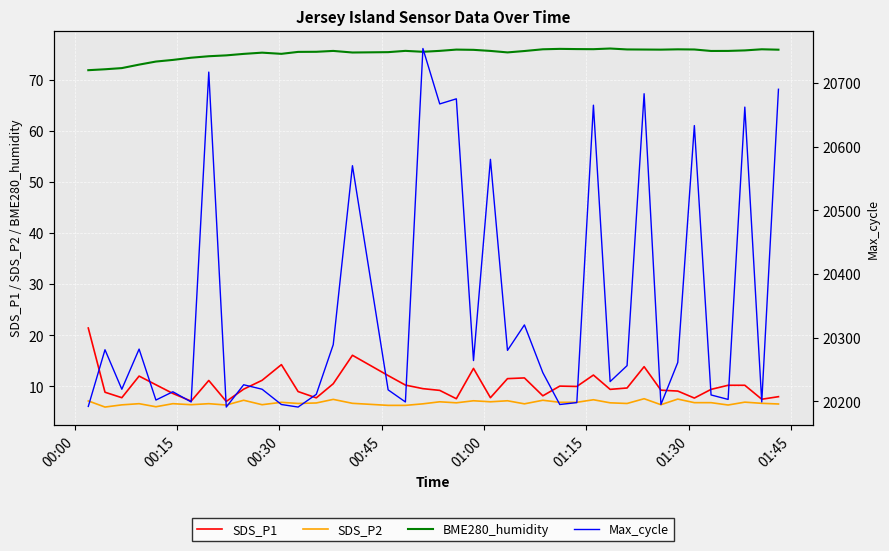

What is the minimum value for BME280_humidity?

71.9